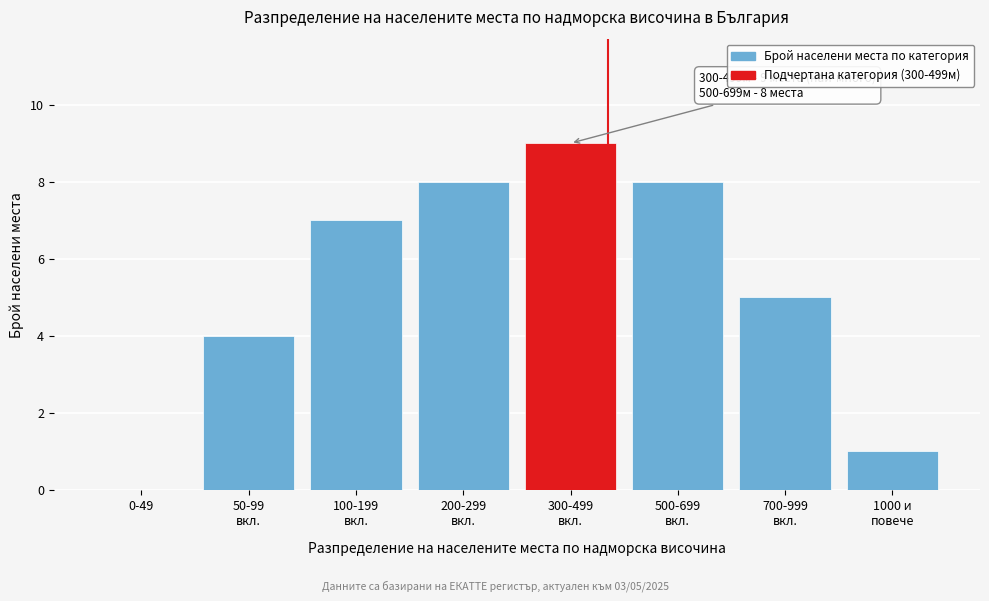

What is the maximum value shown in the chart?

9